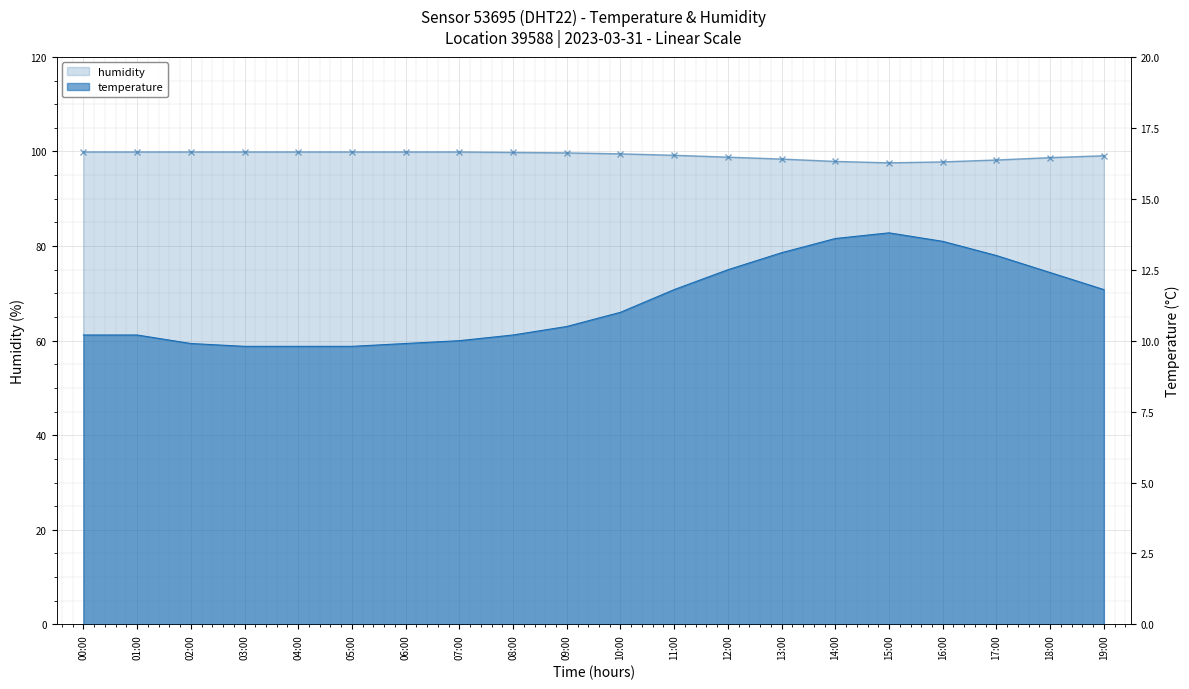

What is the label of the 15th point from the right?

05:00